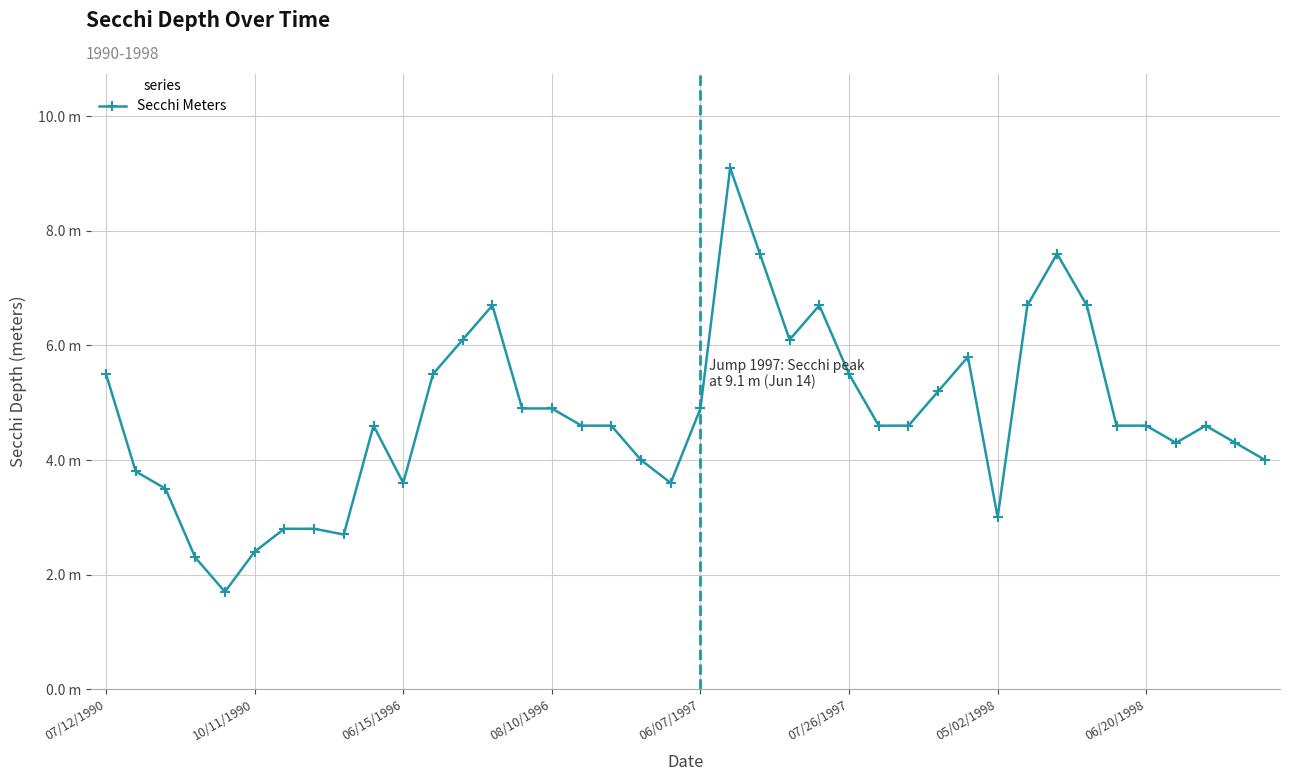

What is the value of the 38th point from the left?

4.6